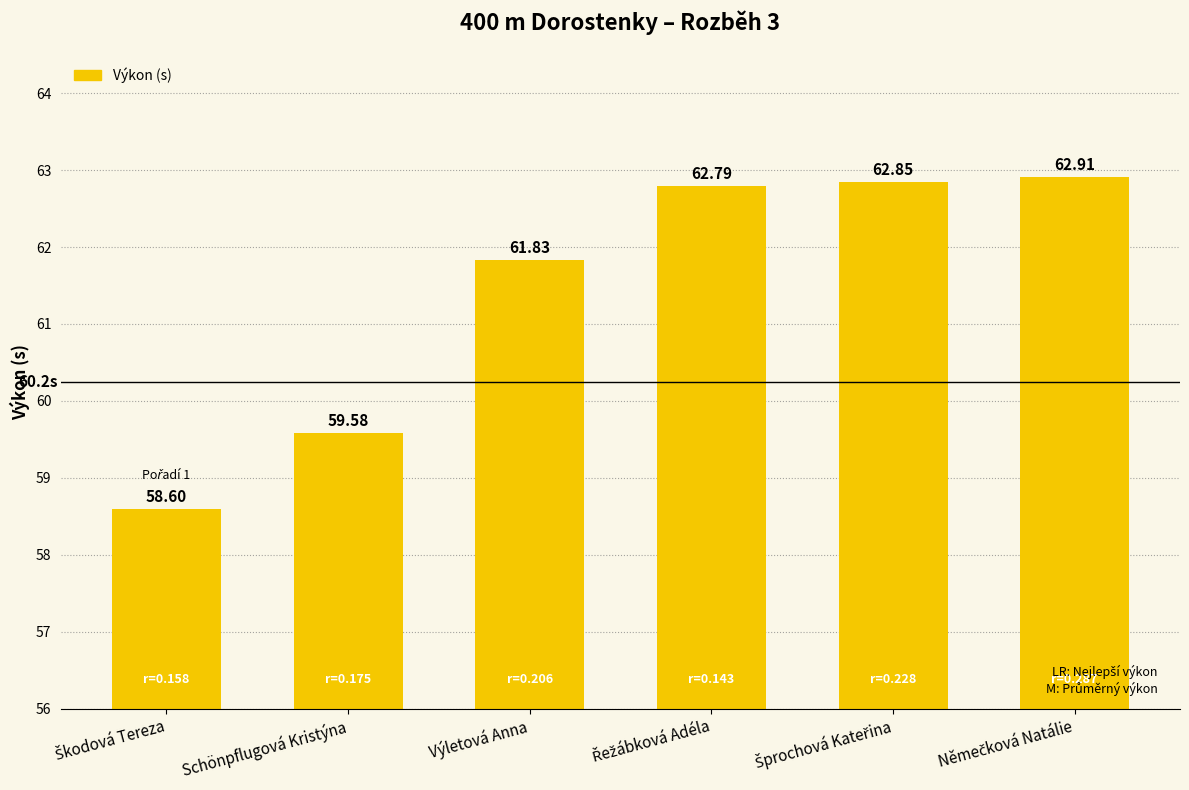

Does the chart contain stacked bars?

No